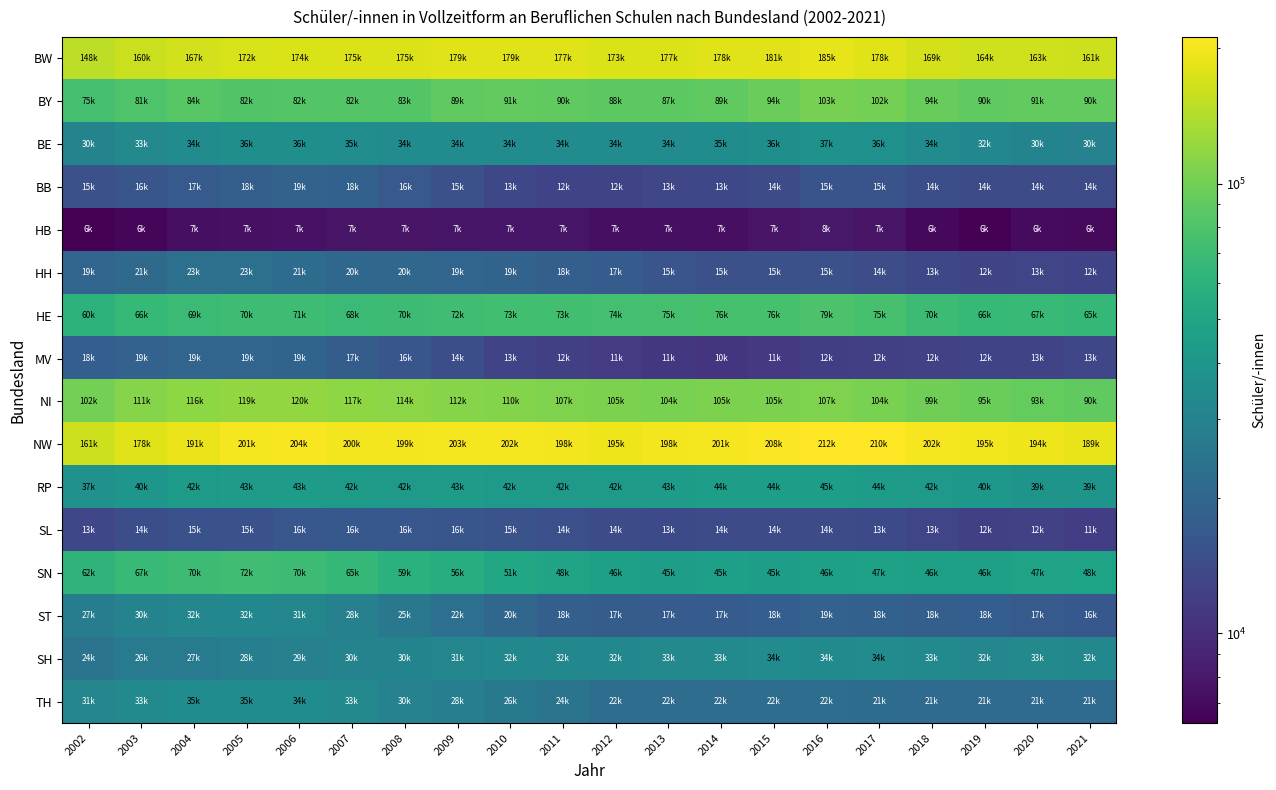

How many distinct data groups are displayed?

16